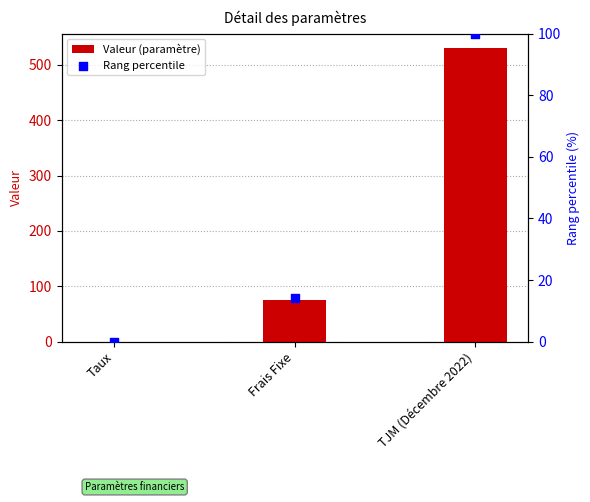

At how many categories does at least one series exceed 126?

1